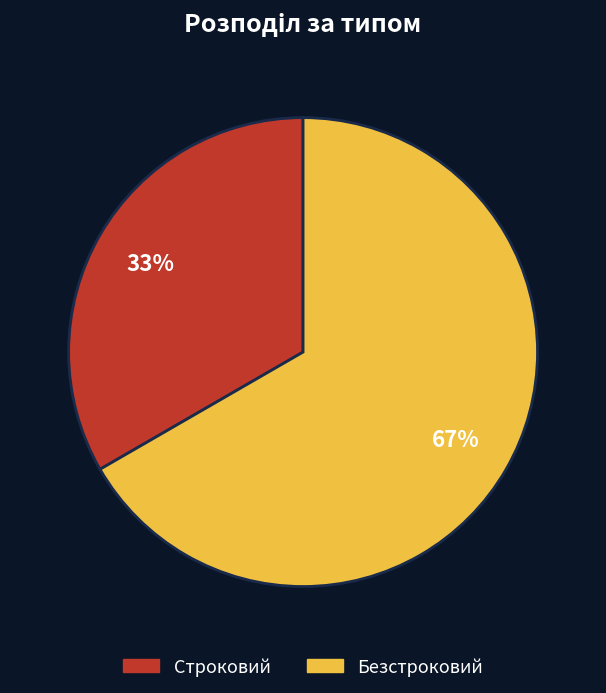

Does Безстроковий represent more than half of the total?

Yes